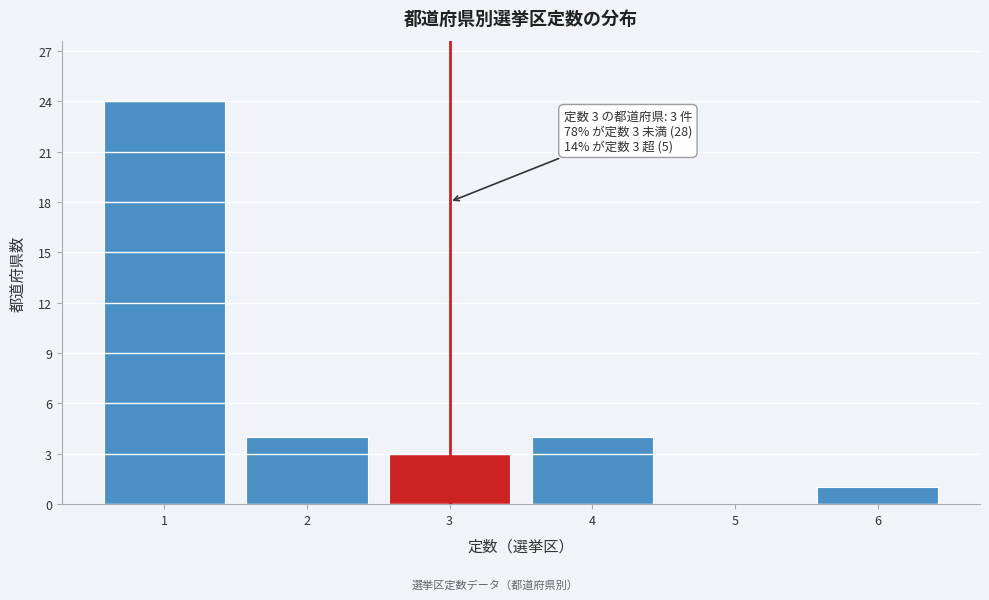

Reading left to right, list all the values displayed in this chart.

1=24	2=4	3=3	4=4	5=0	6=1